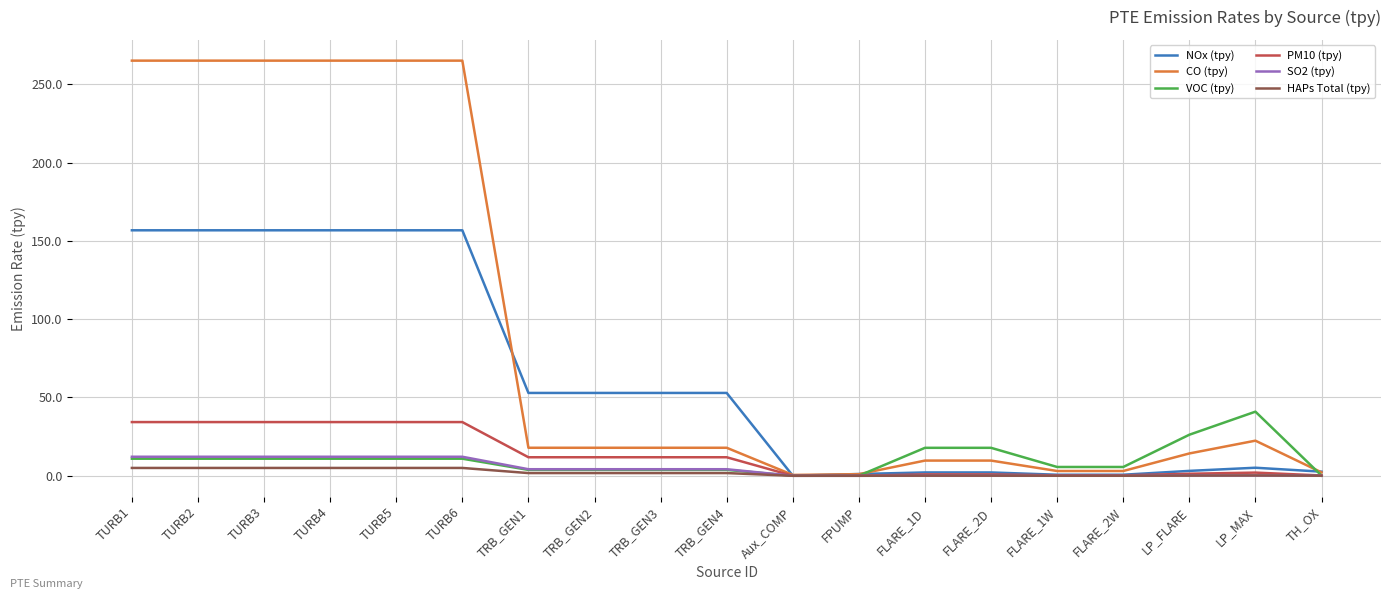

Which series has the largest total across all categories?

CO (tpy)